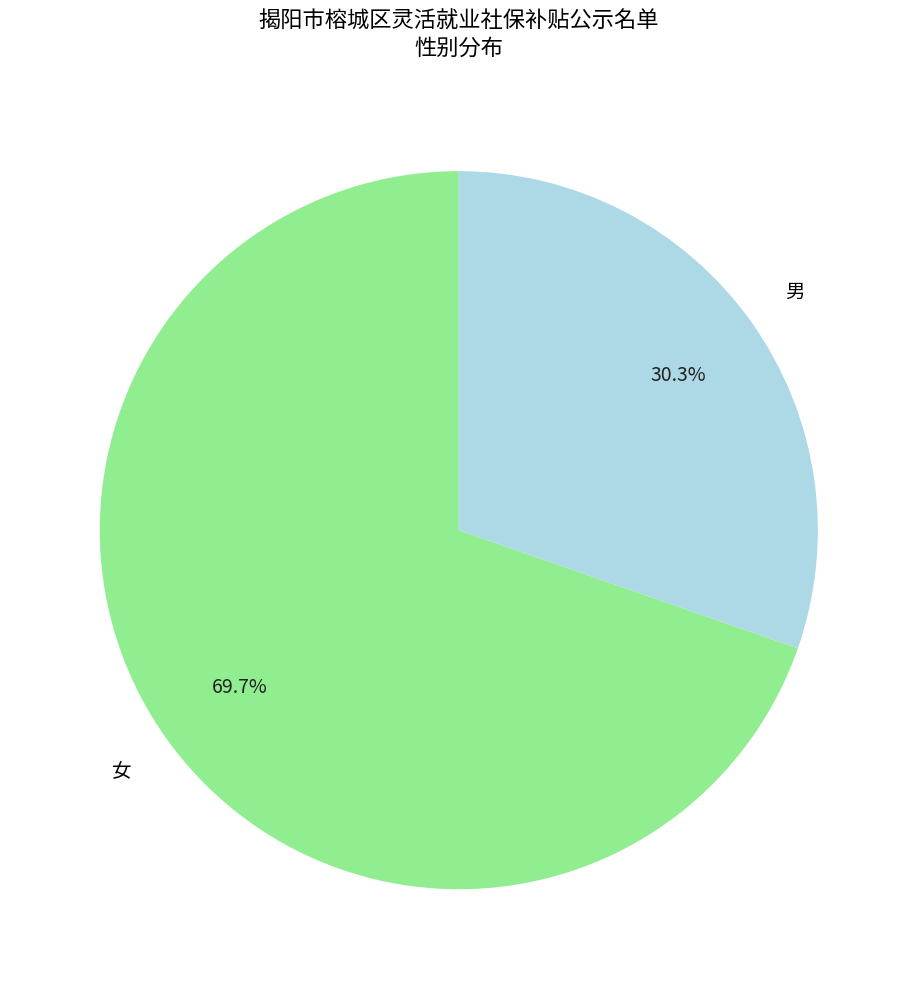

The 女 slice represents 70% of the pie. True or false?

True